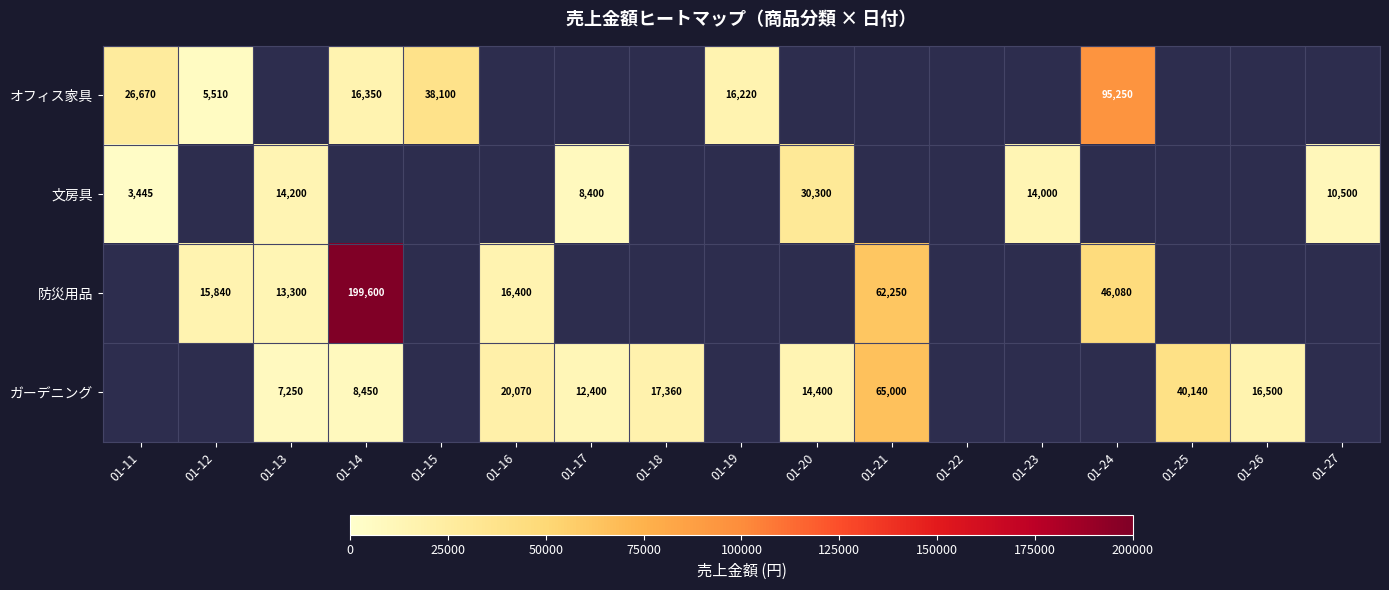

The value of 防災用品 at 01-21 is 92439. True or false?

False